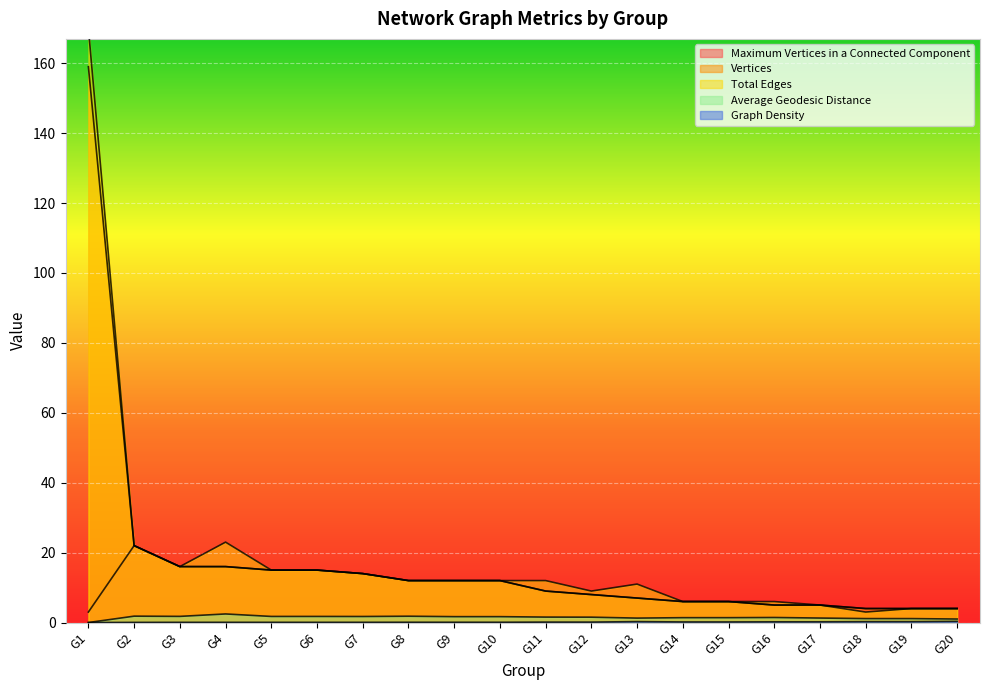

Rank the series at G2 from highest to lowest value.

Maximum Vertices in a Connected Component, Vertices, Total Edges, Average Geodesic Distance, Graph Density